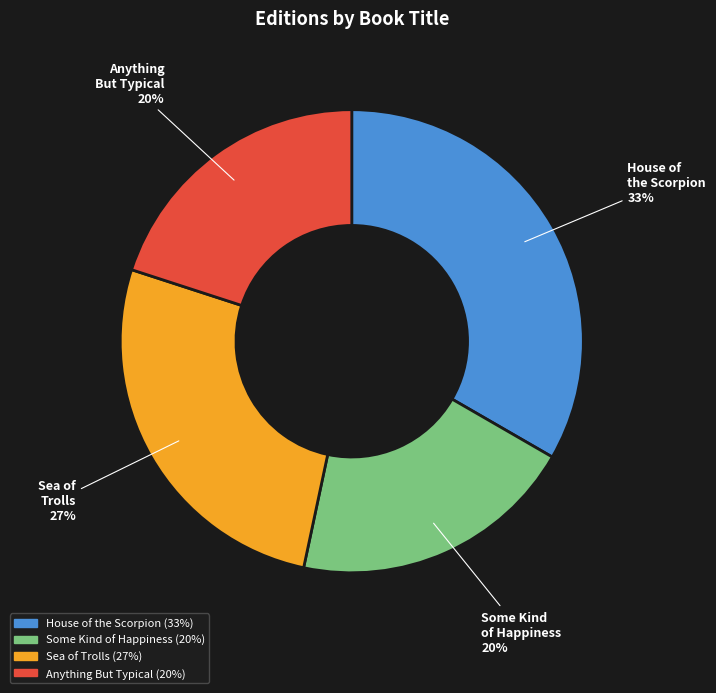

How many segments does this pie chart have?

4